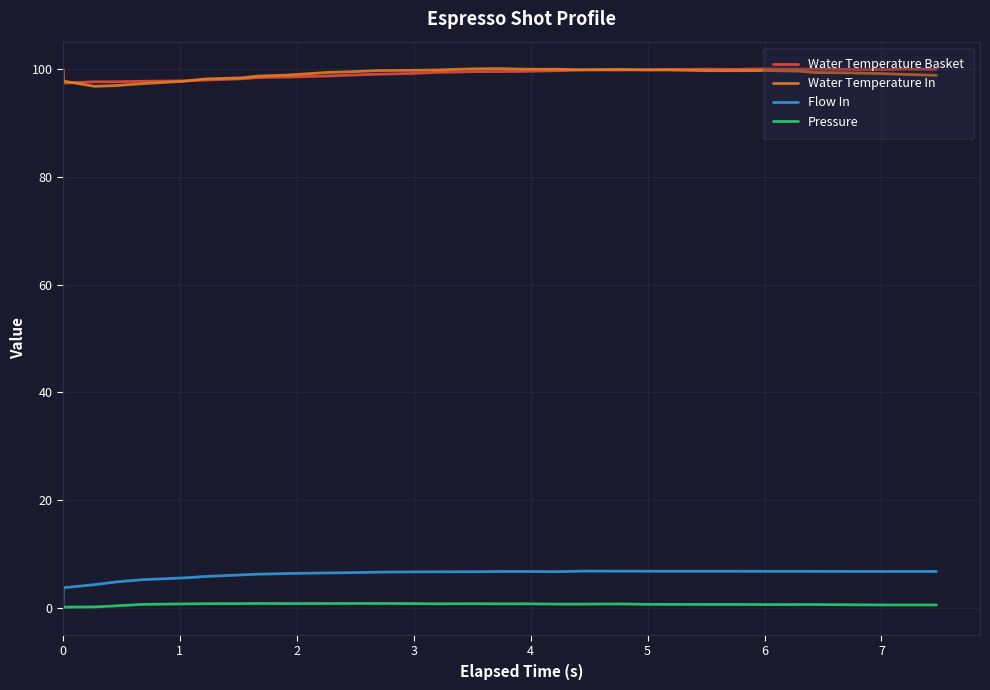

True or false: Flow In and Water Temperature In cross at least once.

False